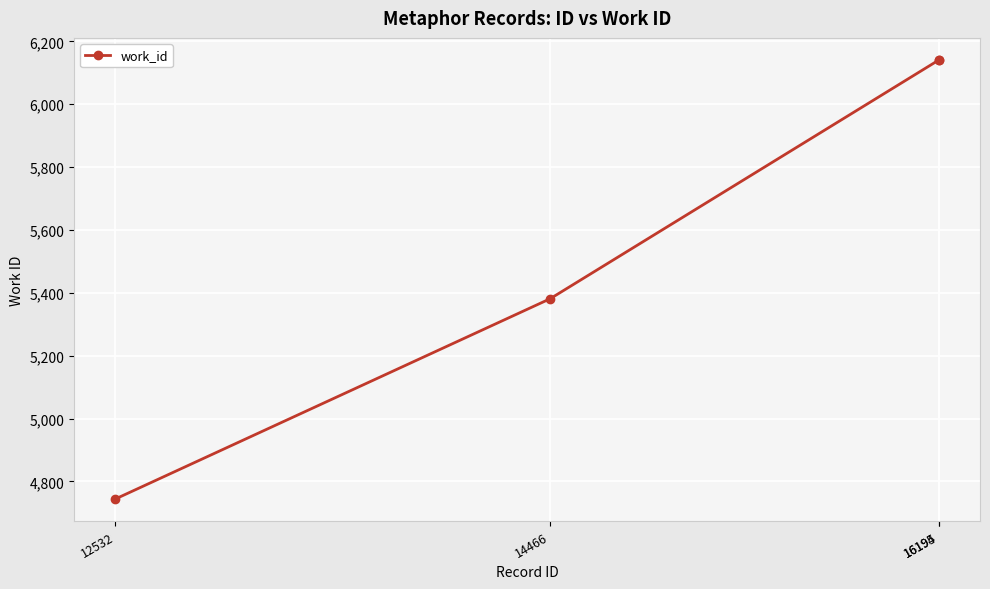

What is the value of the 1st point from the left?

4744